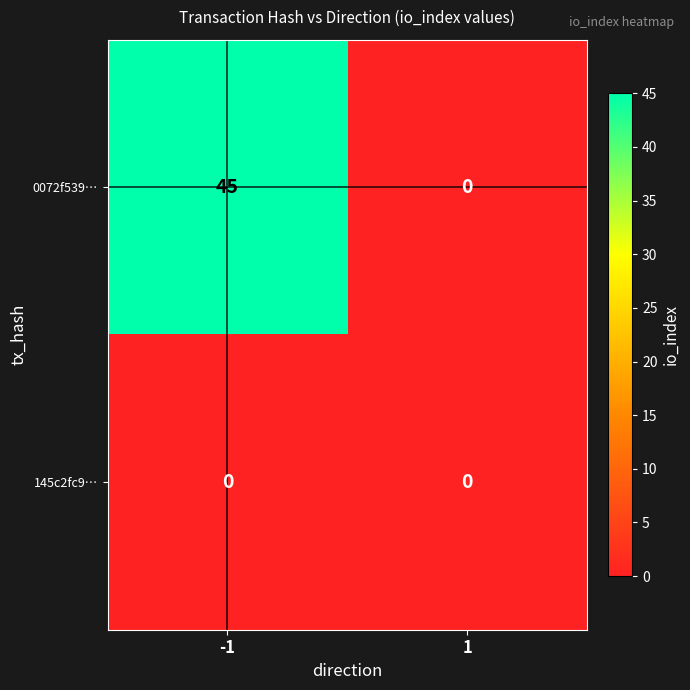

How many data points does each series have?

2